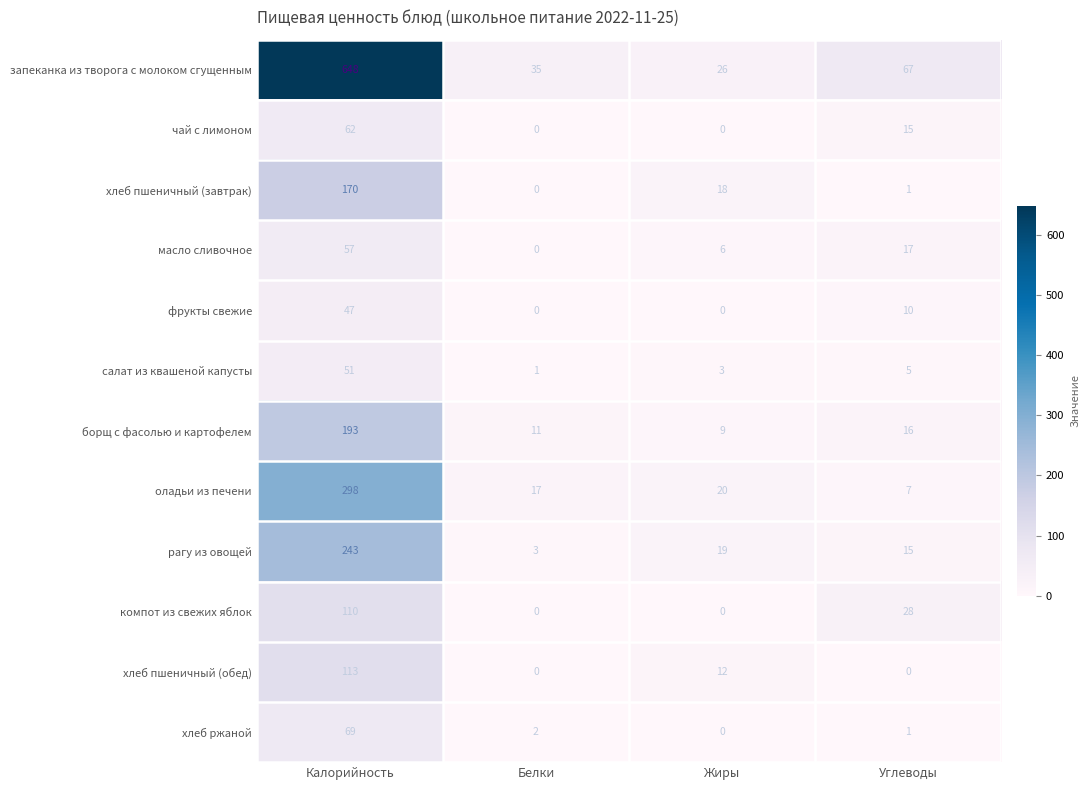

At which label does хлеб пшеничный (завтрак) reach its peak?

Калорийность